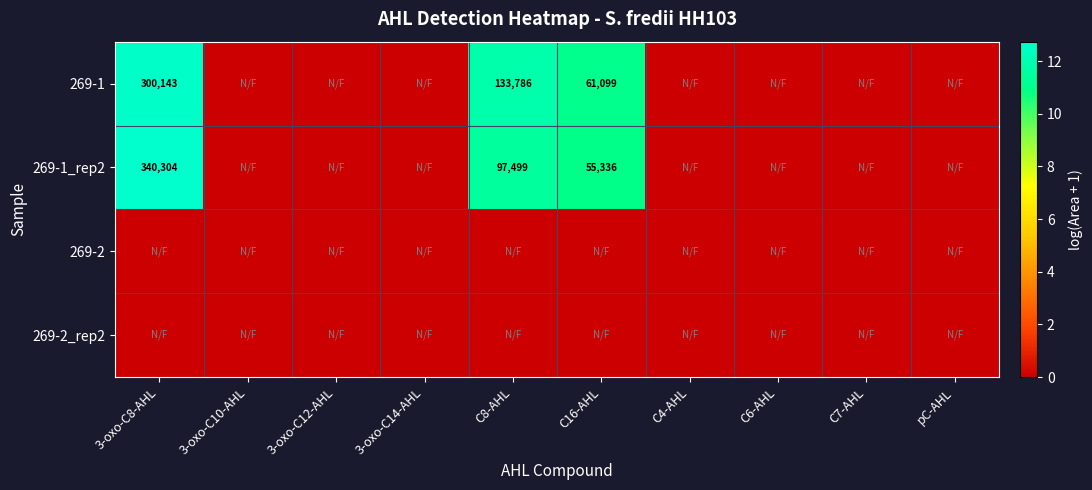

Is it true that 269-1 equals 138779 at 3-oxo-C8-AHL?

False